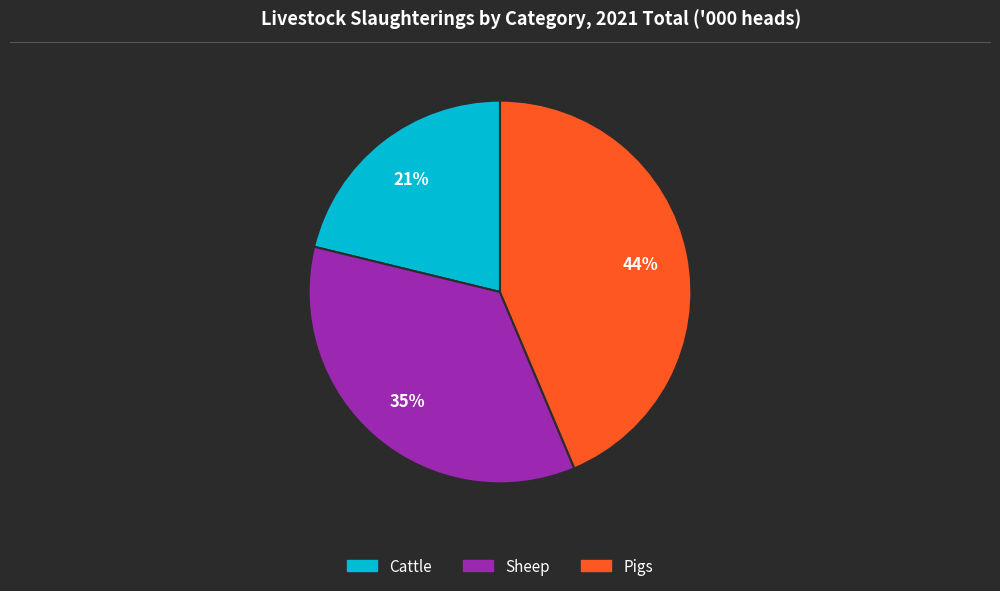

To the nearest percent, what is the combined percentage of Sheep and Pigs?

79%